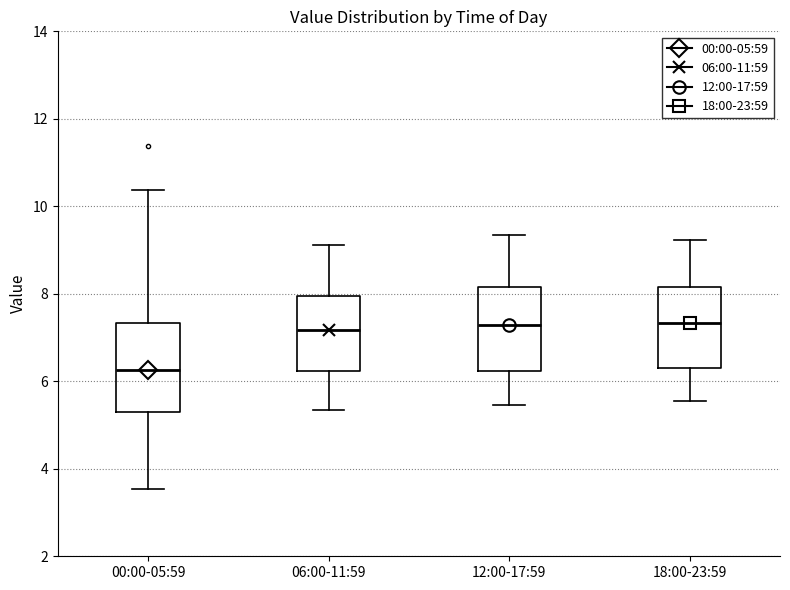

Which box has the lowest median line?

00:00-05:59